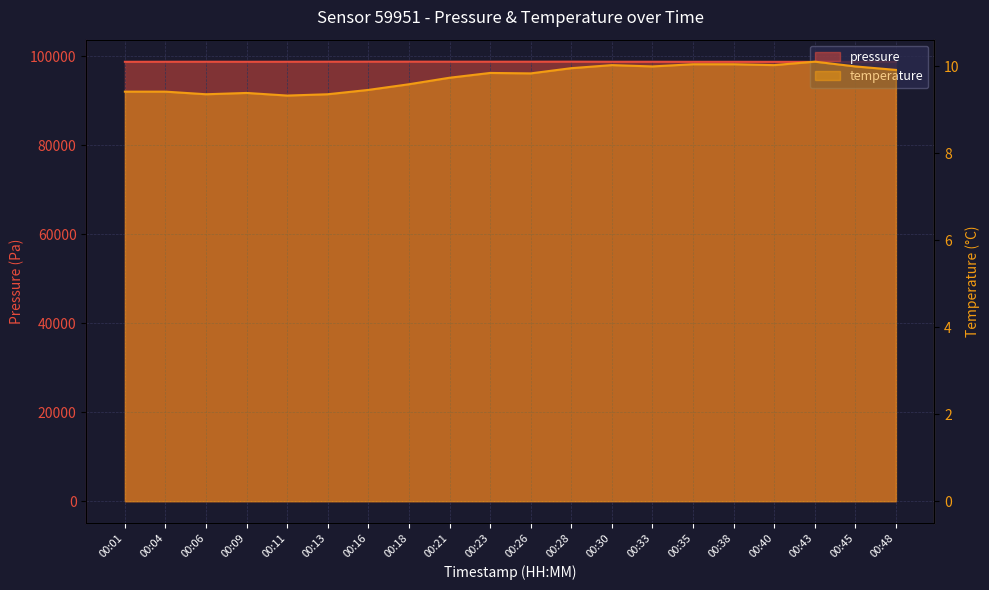

What is the total value across all series at 00:28?

98823.4